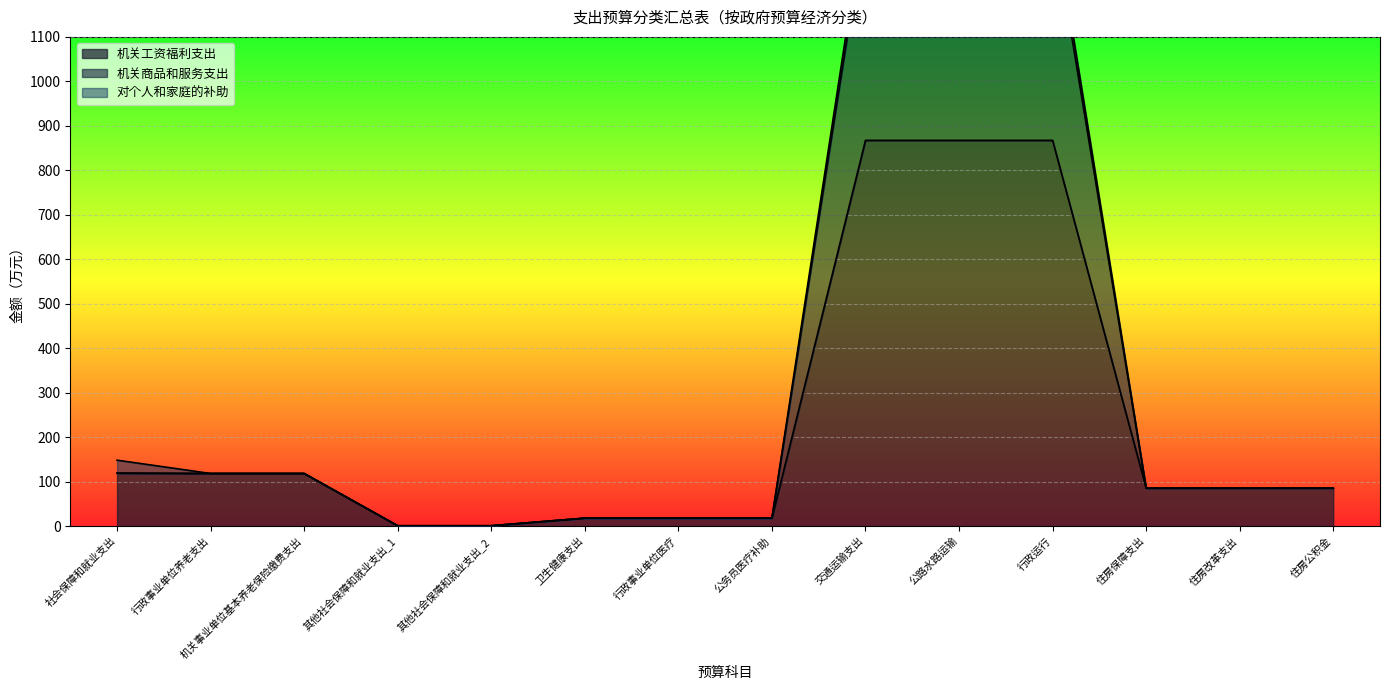

Which category has the highest value in the 机关商品和服务支出 series?

交通运输支出